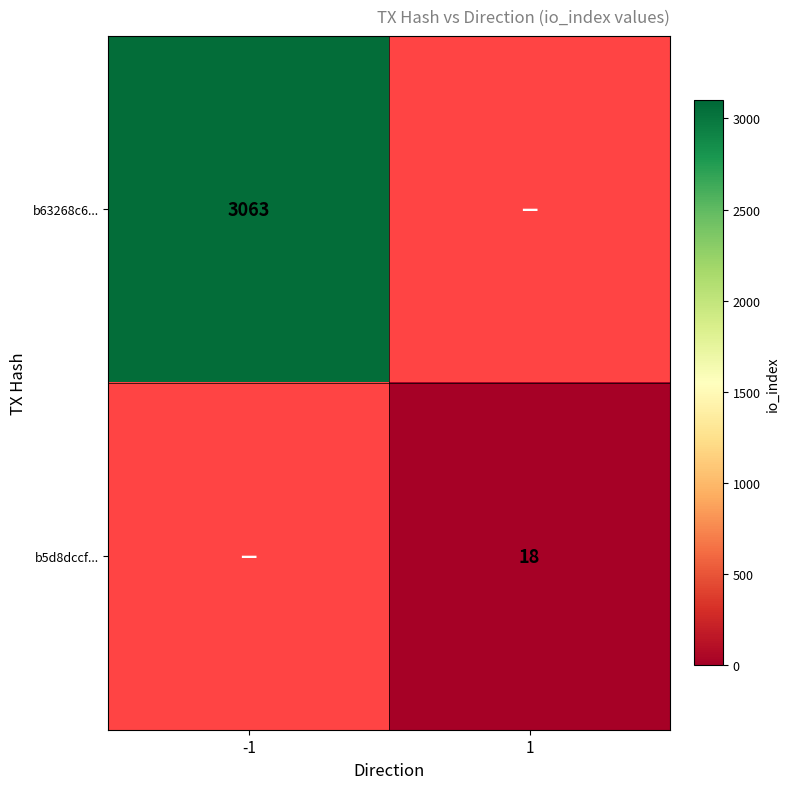

The value of b5d8dccf... at 1 is 18. True or false?

True